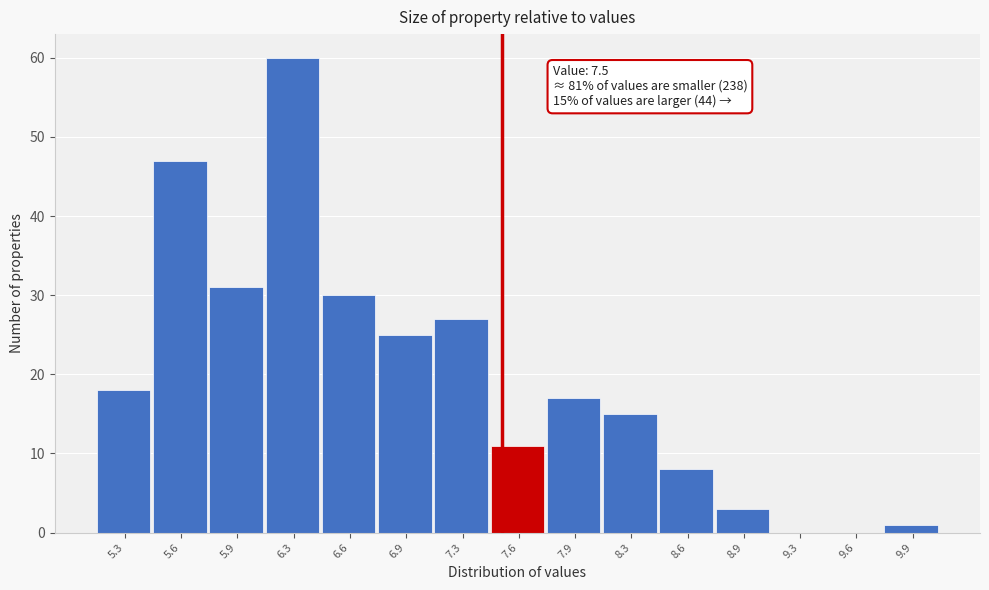

Over which range of the x-axis is the bar tallest?

6.10 to 6.45